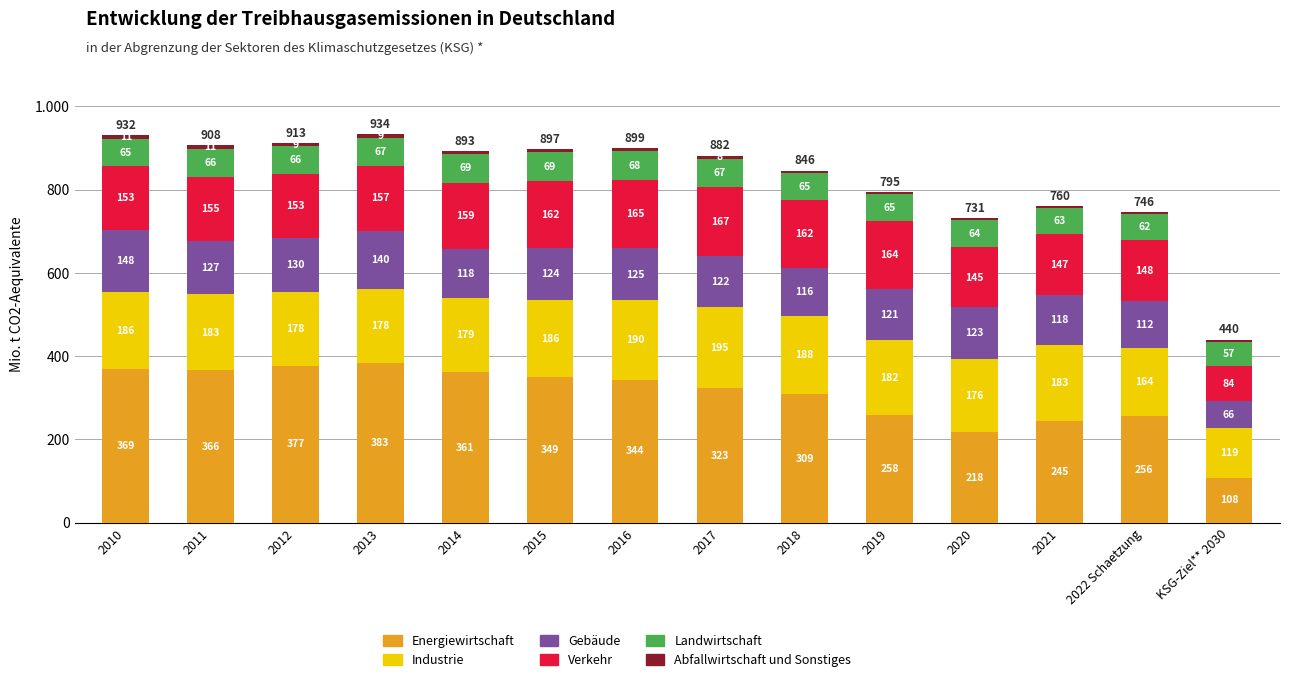

Is it true that Abfallwirtschaft equals 1 at 2018?

False